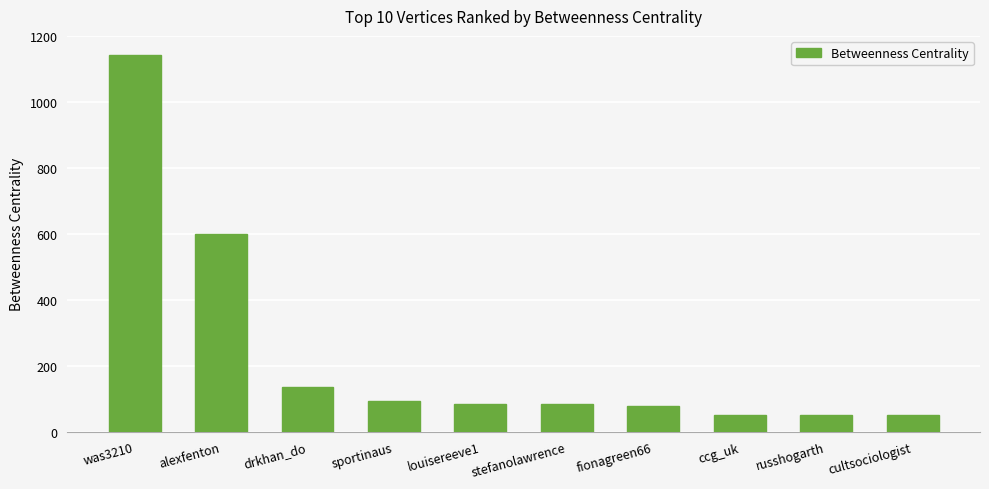

What value does the data have at fionagreen66?

77.0